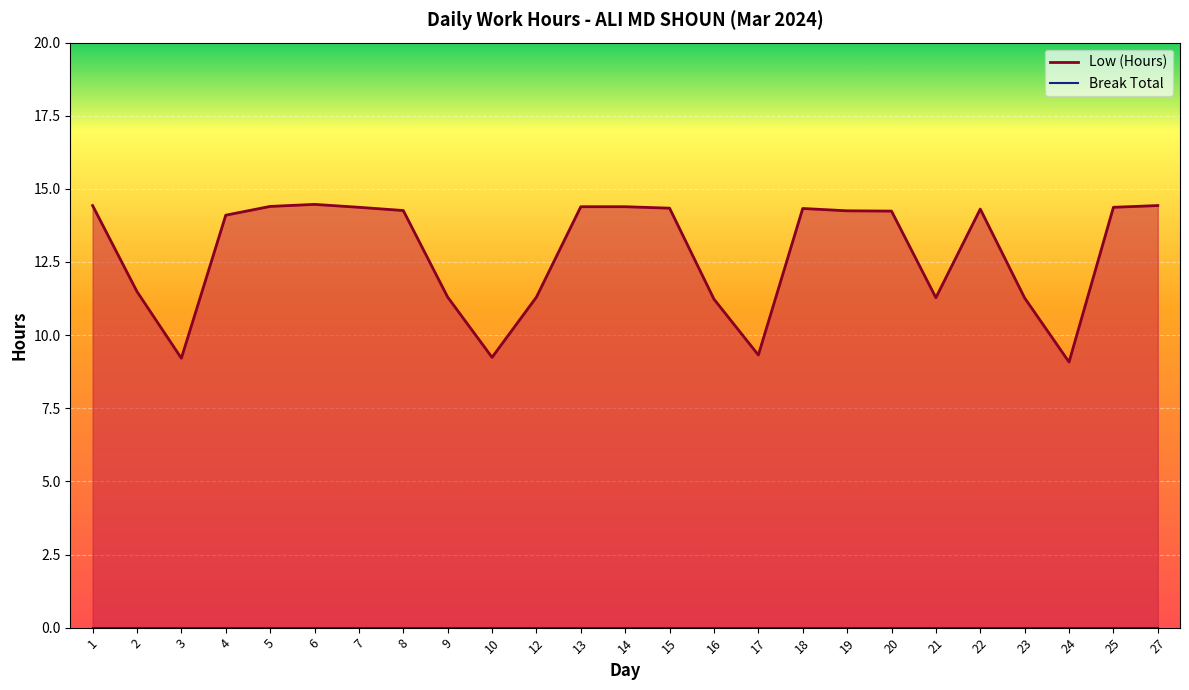

True or false: the data shows 9.3 at 17.

True